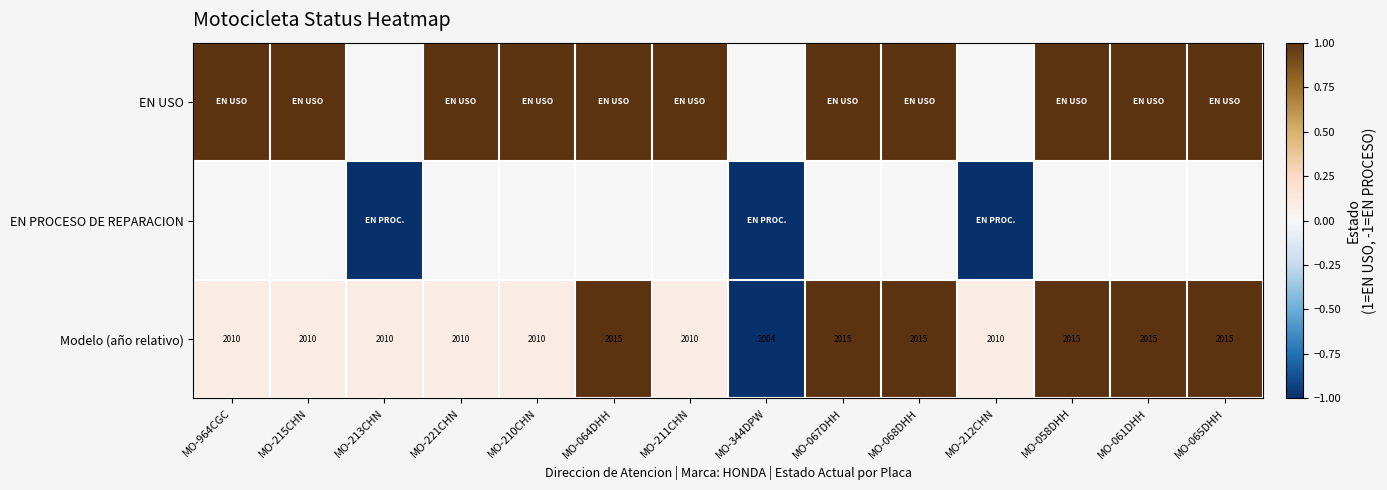

The value of Modelo (año relativo) at MO-068DHH is 2015. True or false?

True